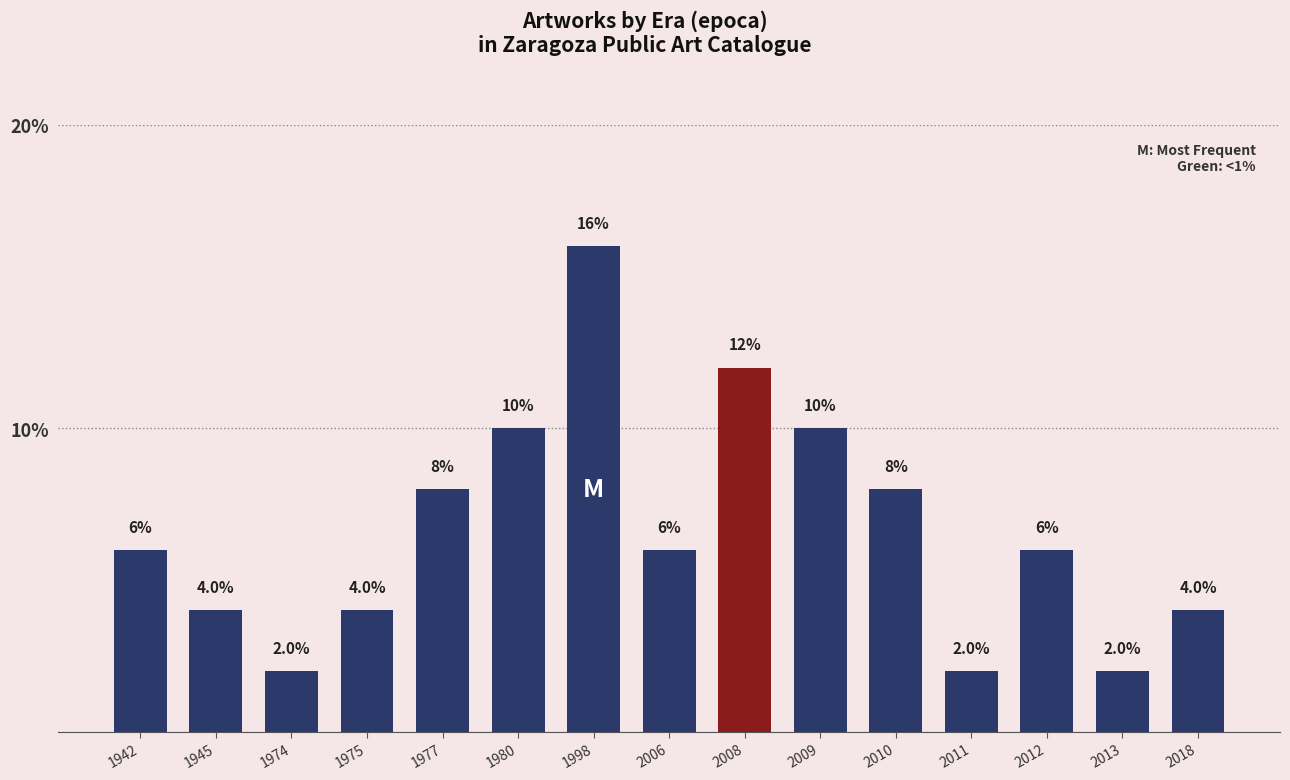

At which category does the chart reach its peak across all series?

1998